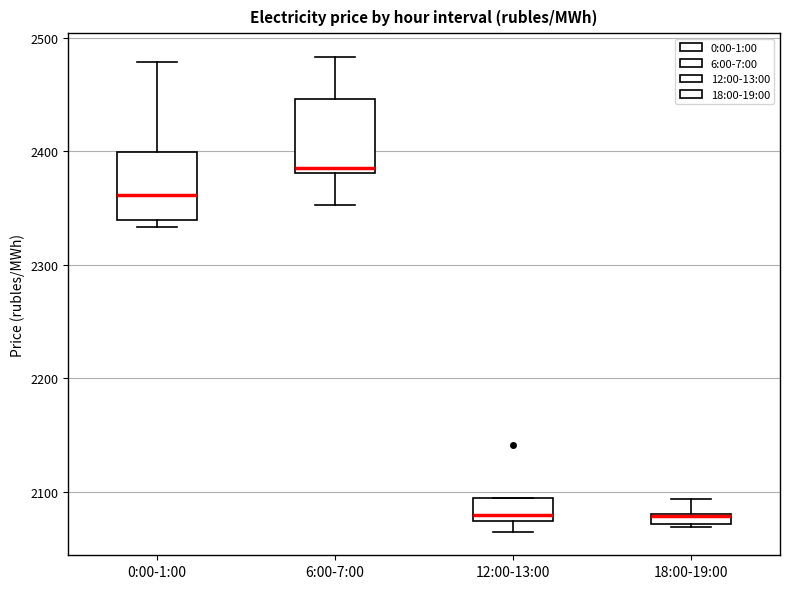

Where does the median line of the box for 6:00-7:00 sit on the y-axis? The values are not printed on the chart, so give them approximately, as read against the axis.

2390